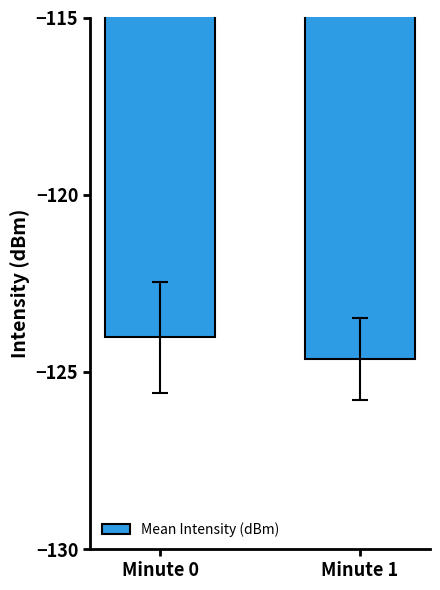

Reading left to right, what are all the values shown in this chart?

Minute 0=-124.0	Minute 1=-124.6